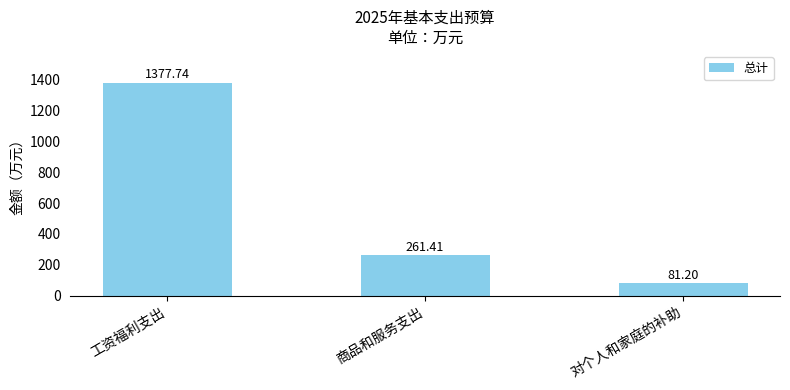

What is the greatest value displayed?

1377.7